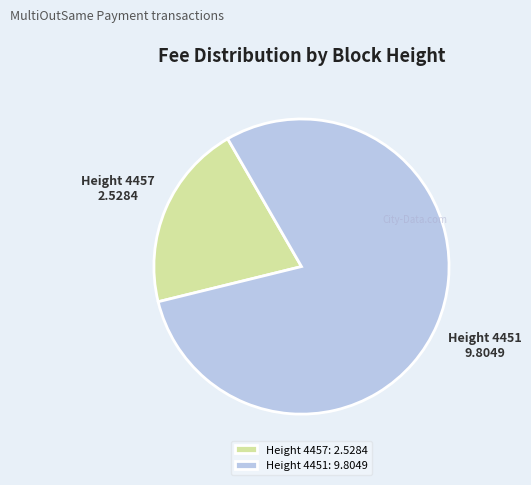

Do Height 4451: 9.8049 and Height 4457: 2.5284 together represent more than half of the pie?

Yes